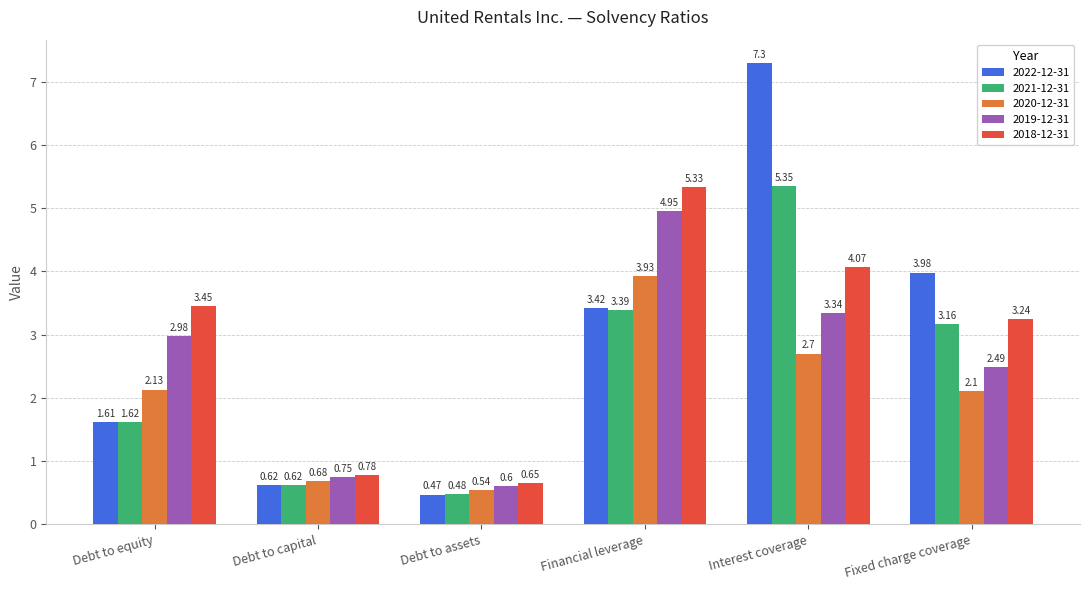

Which category has the highest value across all series?

Interest coverage